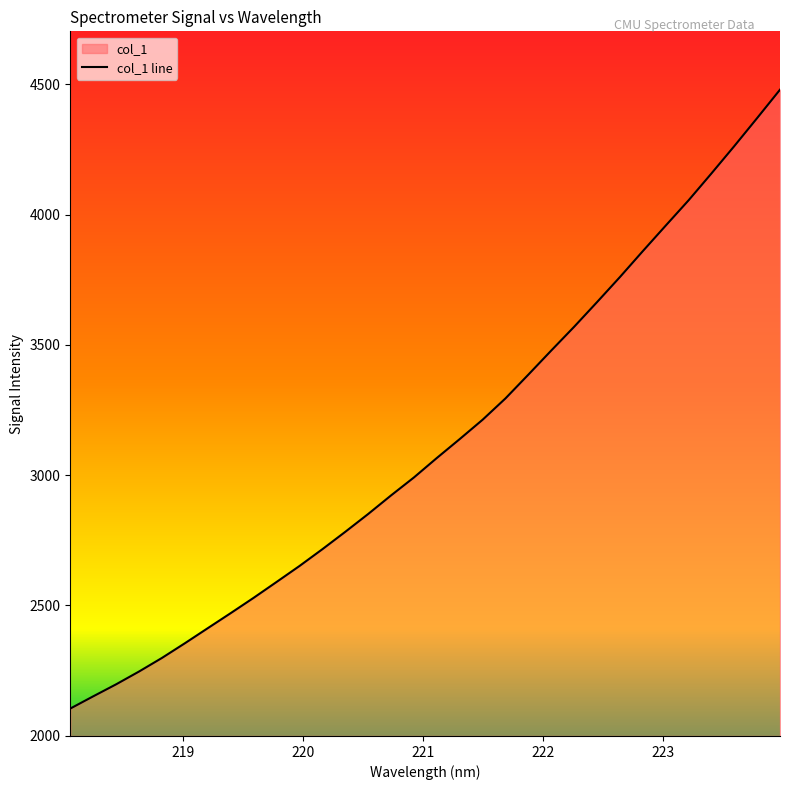

What is the average value?

3124.2